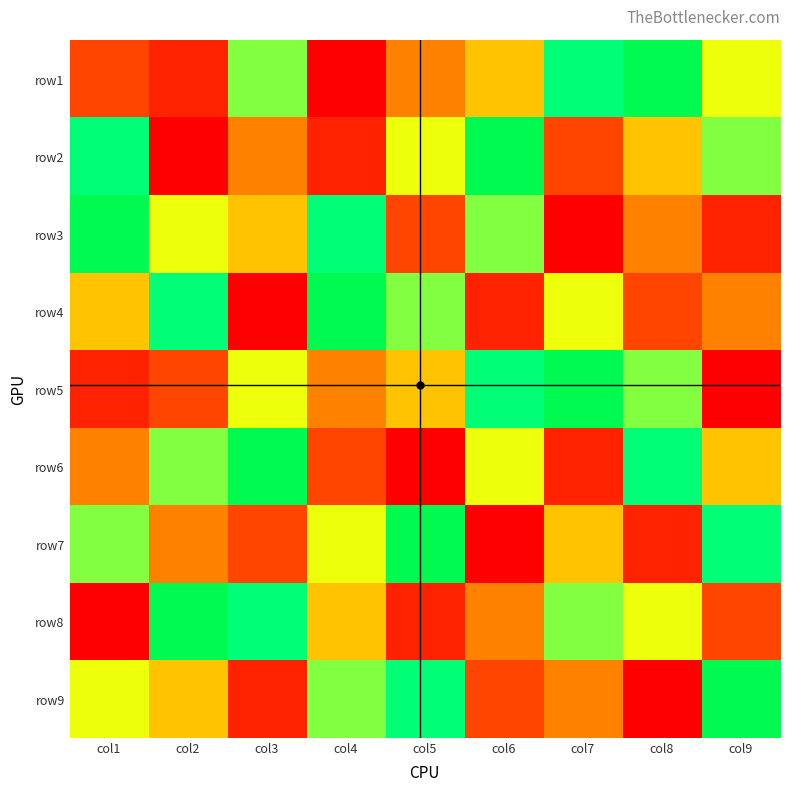

What is the difference between the highest and lowest values at col1?

8